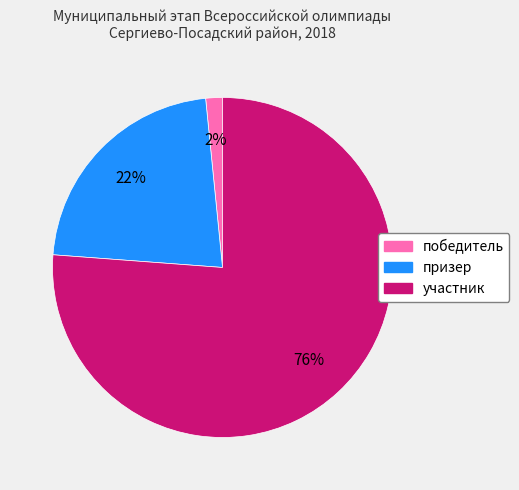

How many segments does this pie chart have?

3